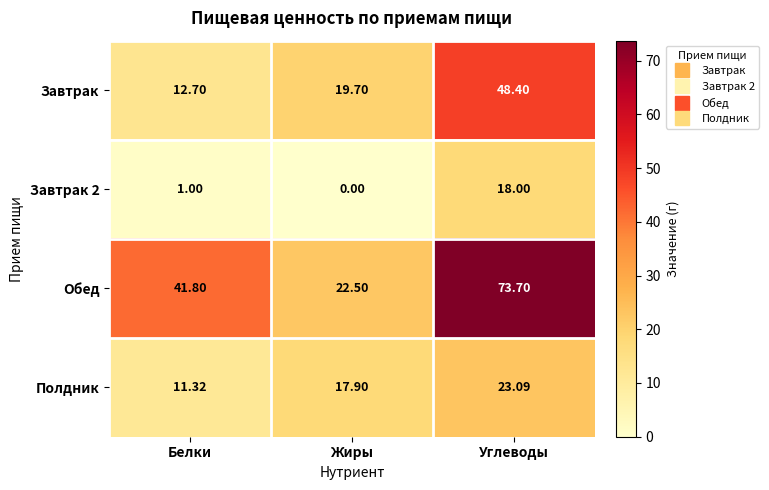

Which series has the widest spread of values?

Обед